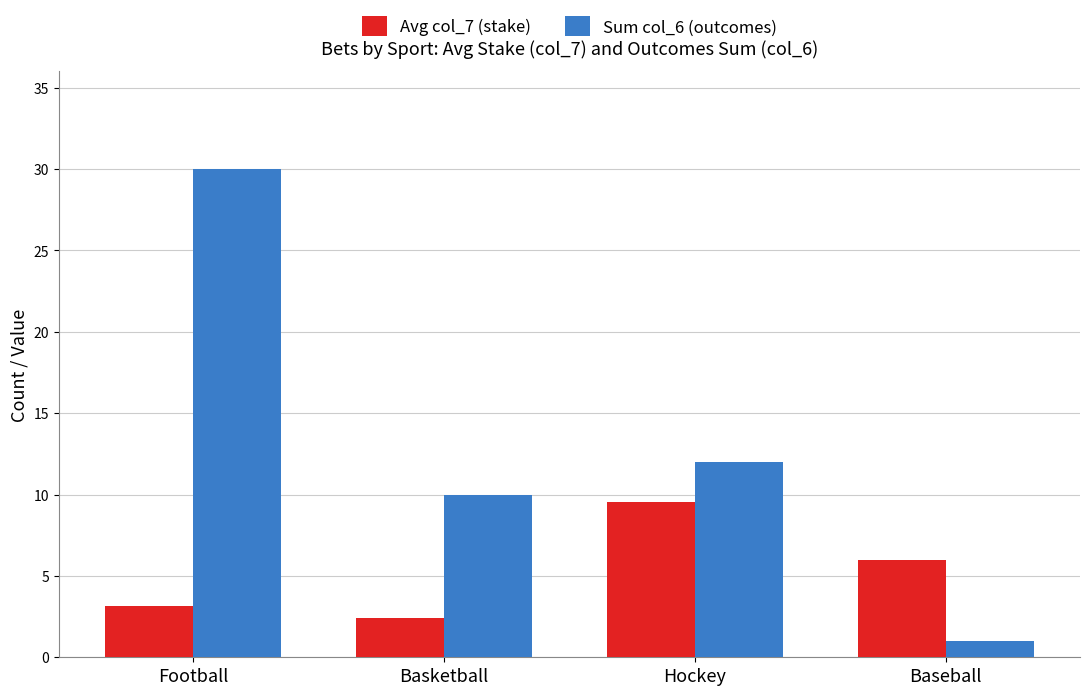

At which category is the sum across all series the highest?

Football